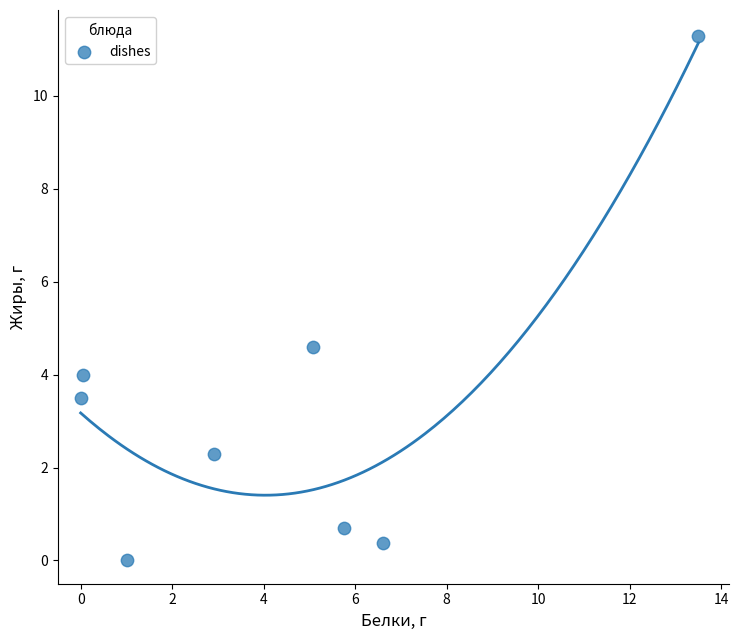

What Y value in the scatter plot is closest to 5?

4.6